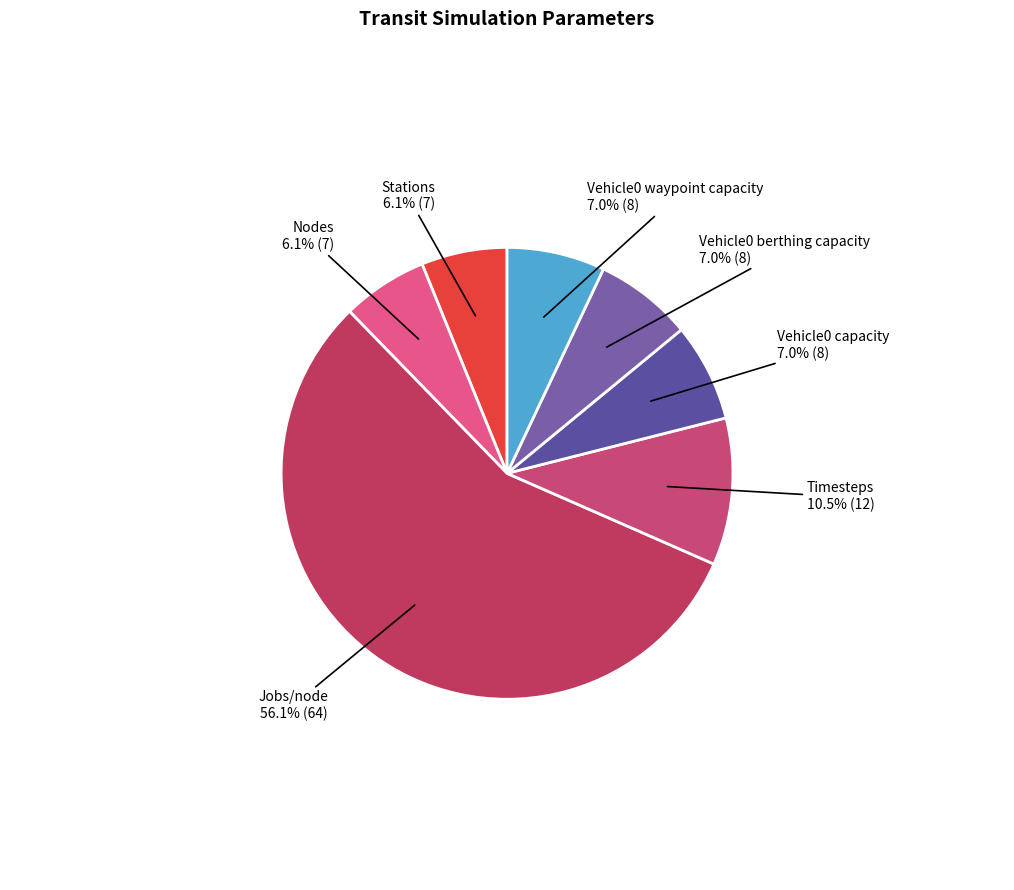

Is the sum of Vehicle0 waypoint capacity and Timesteps greater than half?

No